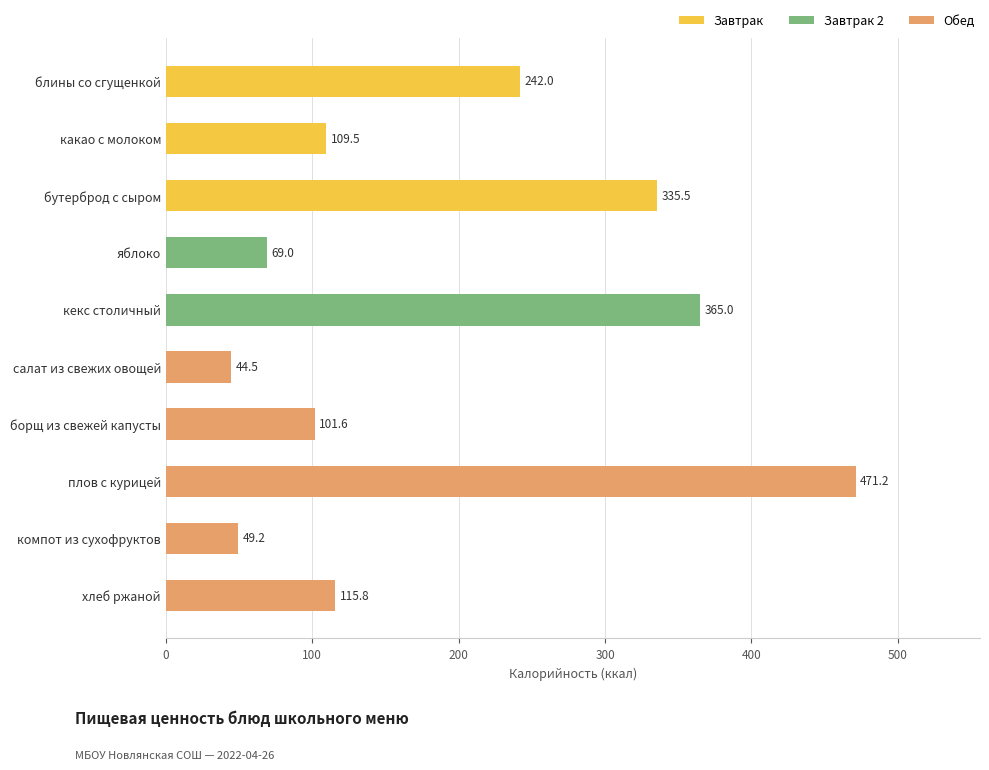

Rank the categories by value from lowest to highest.

салат из свежих овощей, компот из сухофруктов, яблоко, борщ из свежей капусты, какао с молоком, хлеб ржаной, блины со сгущенкой, бутерброд с сыром, кекс столичный, плов с курицей